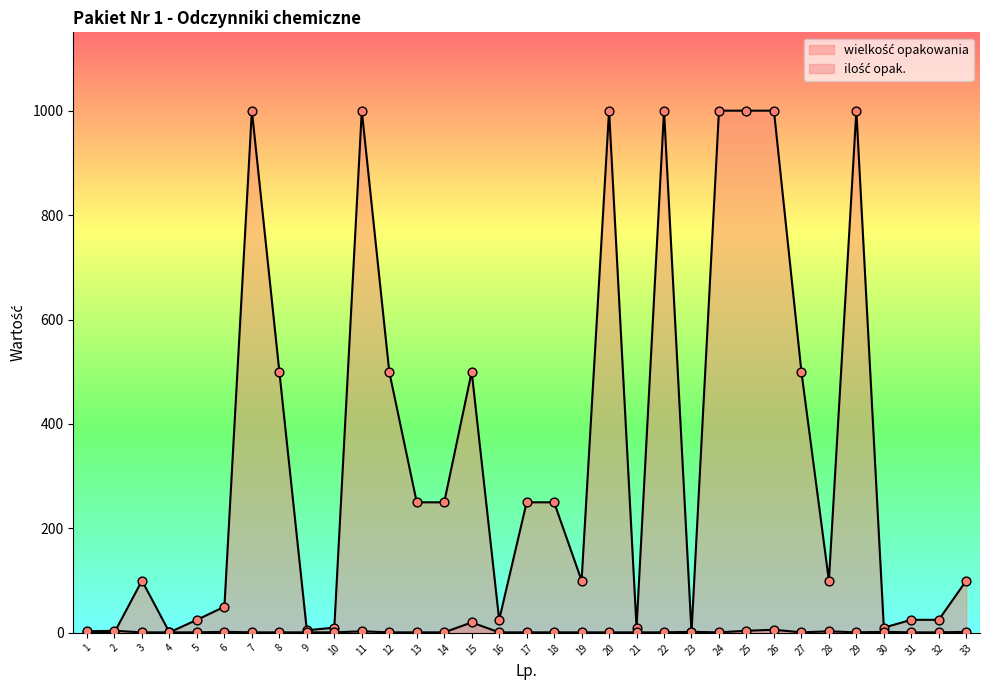

Which series has the largest total across all categories?

wielkość opakowania